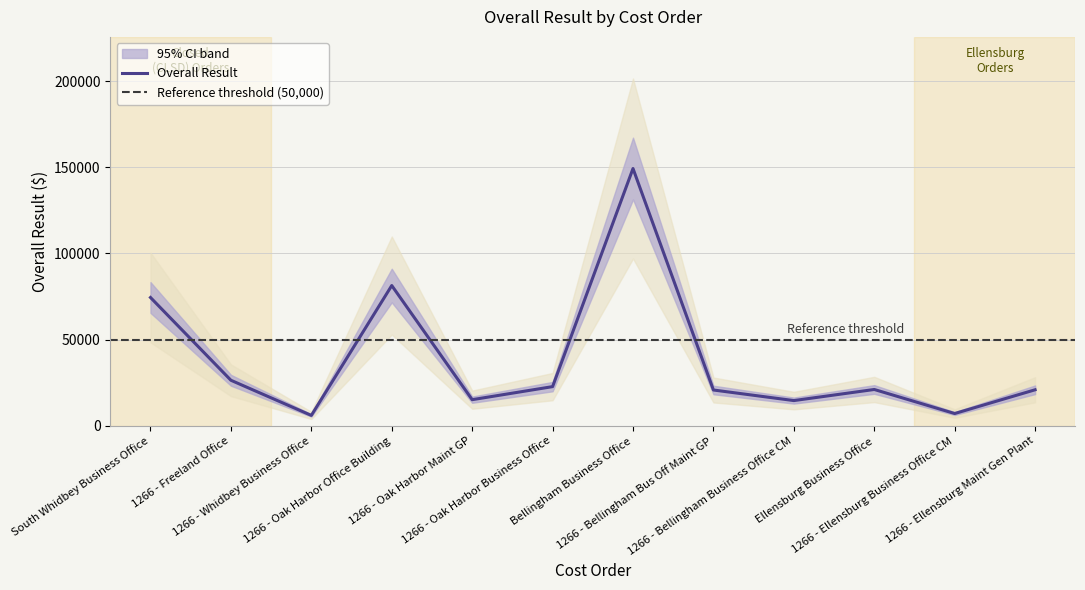

What is the label of the 8th point from the left?

1266 - Bellingham Bus Off Maint GP